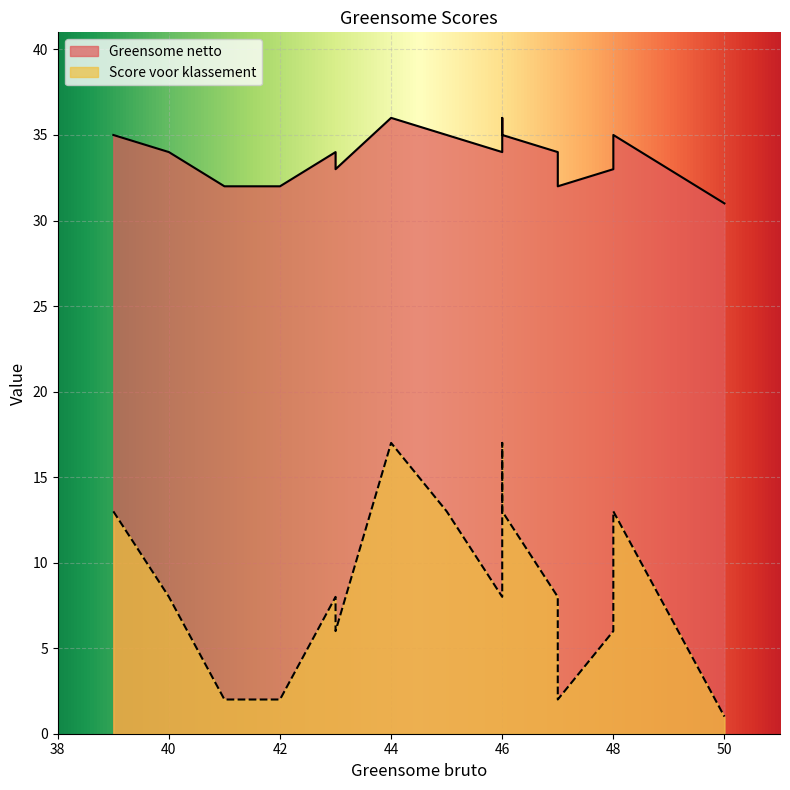

Where is Greensome netto nearest to the value 33?

43